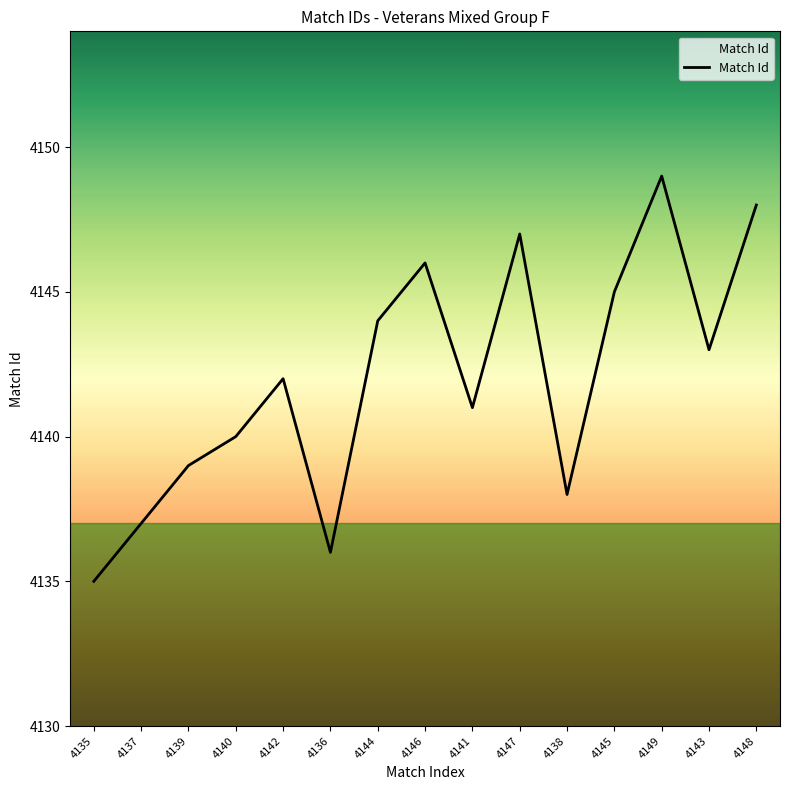

List the labels in order of value, smallest first.

4135, 4136, 4137, 4138, 4139, 4140, 4141, 4142, 4143, 4144, 4145, 4146, 4147, 4148, 4149